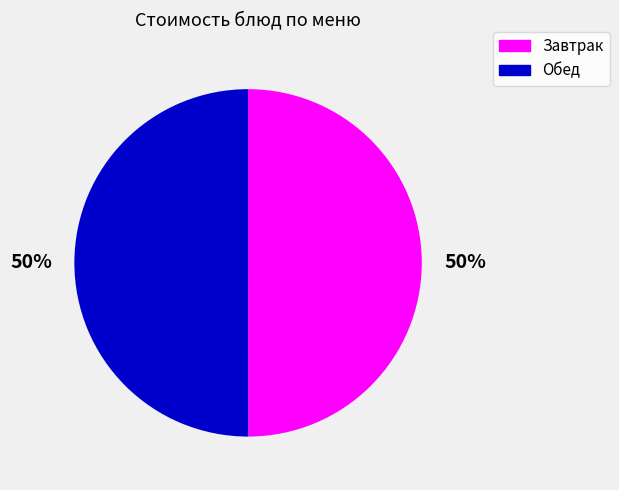

To the nearest percent, what percentage of the pie is Обед?

50%